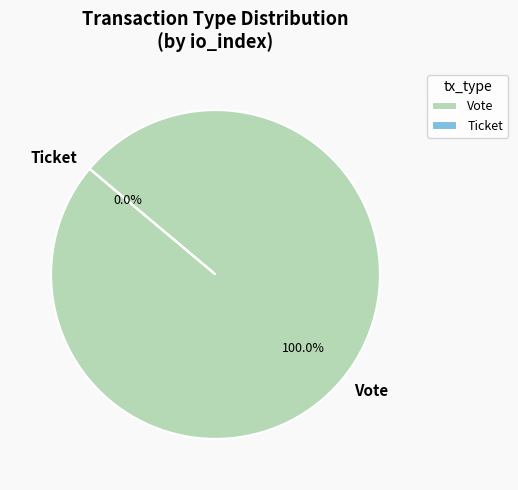

To the nearest percent, what is the combined percentage of Vote and Ticket?

100%